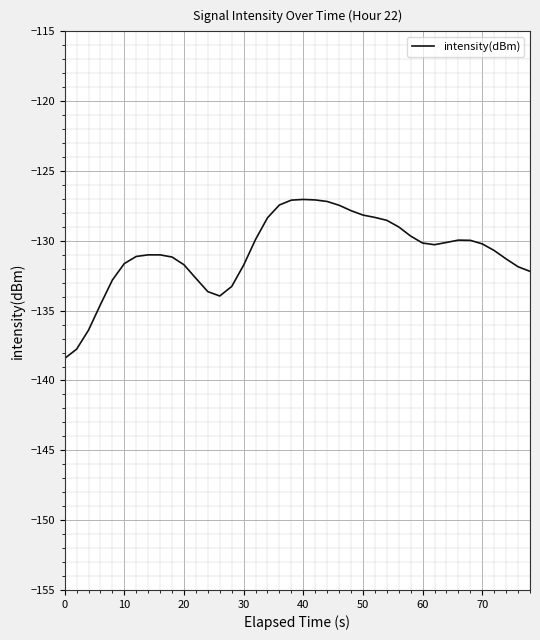

What is the difference between the maximum and minimum values?

11.4